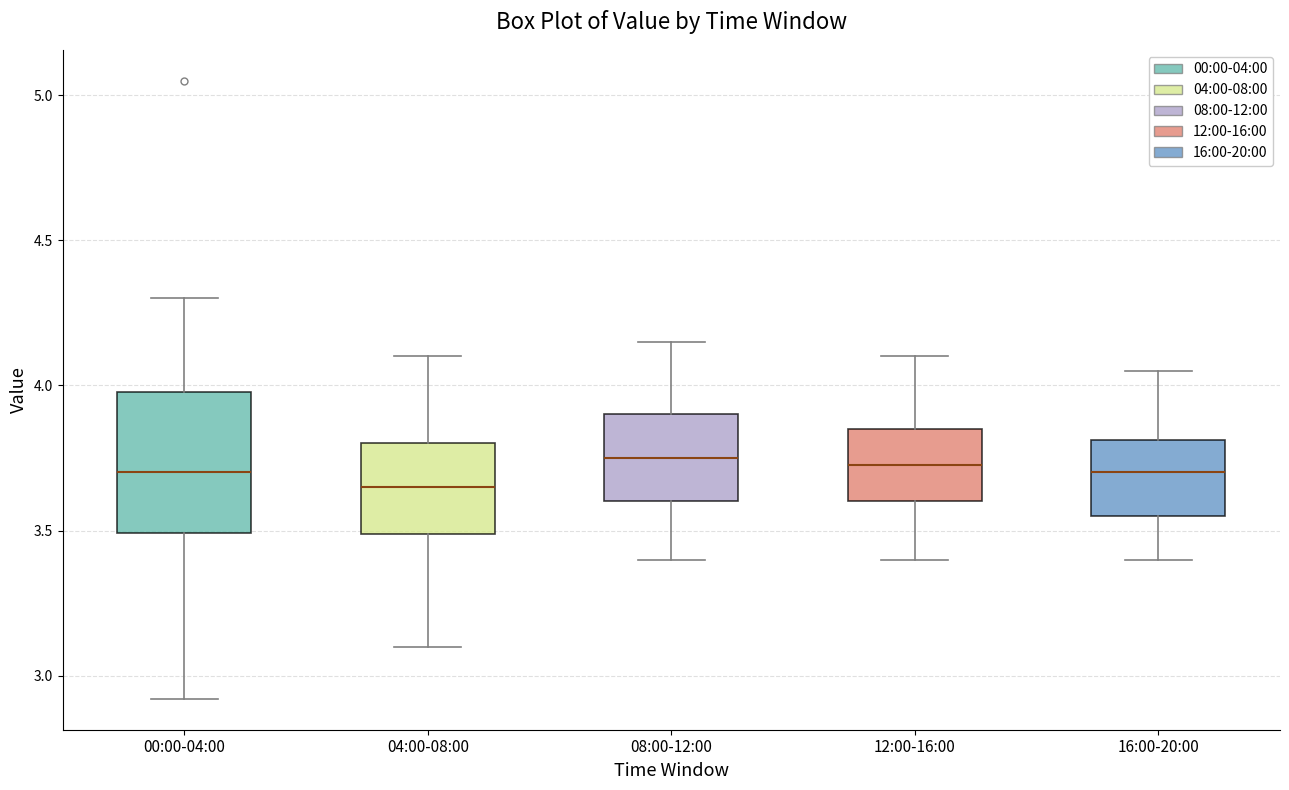

Reading left to right, read every box against the y-axis: the position of its median line, the range the box covers, and the ends of its whiskers. The values are not printed on the chart, so give them approximately, as read against the axis.

00:00-04:00: median 3.70, box 3.50 to 4.00, whiskers 2.90 to 4.30
04:00-08:00: median 3.65, box 3.50 to 3.80, whiskers 3.10 to 4.10
08:00-12:00: median 3.75, box 3.60 to 3.90, whiskers 3.40 to 4.15
12:00-16:00: median 3.75, box 3.60 to 3.85, whiskers 3.40 to 4.10
16:00-20:00: median 3.70, box 3.55 to 3.80, whiskers 3.40 to 4.05